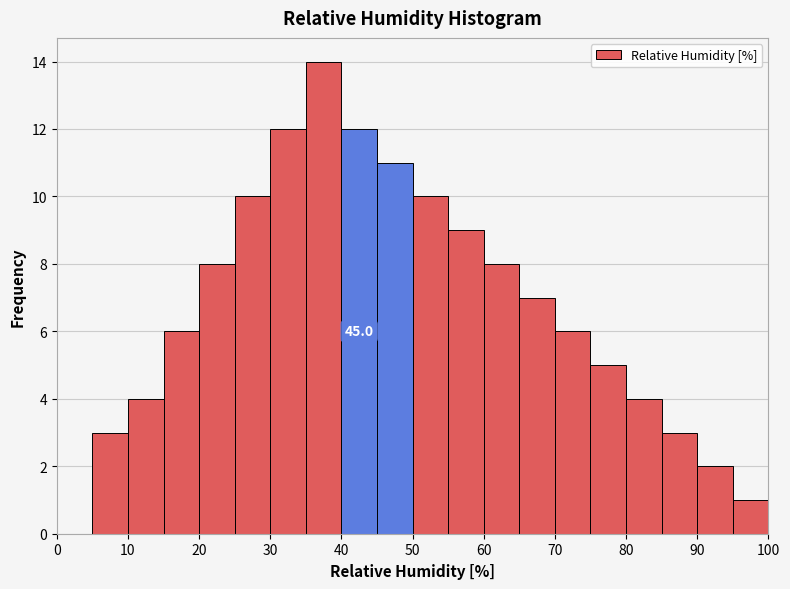

Over which range of the x-axis is the bar tallest?

35 to 40